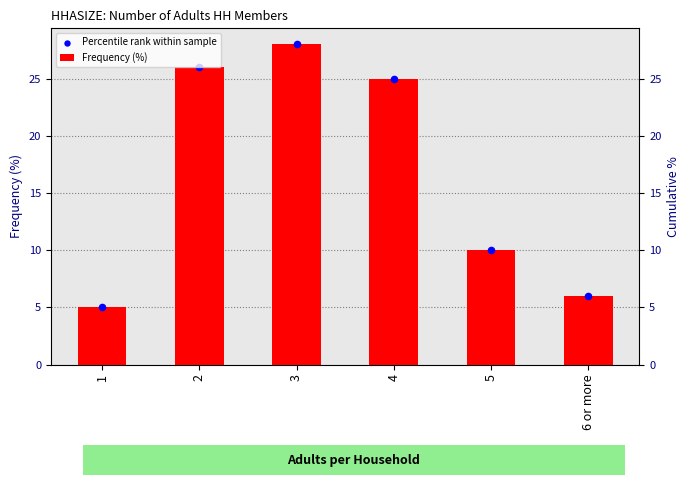

Which series contains the highest Y value?

Frequency (%)